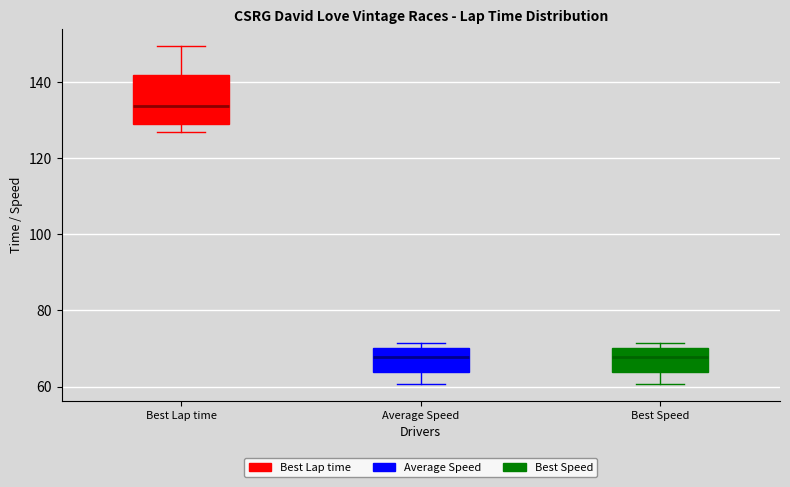

Reading left to right, transcribe this box plot: for each box, give where its median line is, the range the box spans, and where its two whiskers end, as read against the y-axis. The values are not printed on the chart, so give them approximately, as read against the axis.

Best Lap time: median 134, box 130 to 142, whiskers 126 to 150
Average Speed: median 68, box 64 to 70, whiskers 60 to 72
Best Speed: median 68, box 64 to 70, whiskers 60 to 72